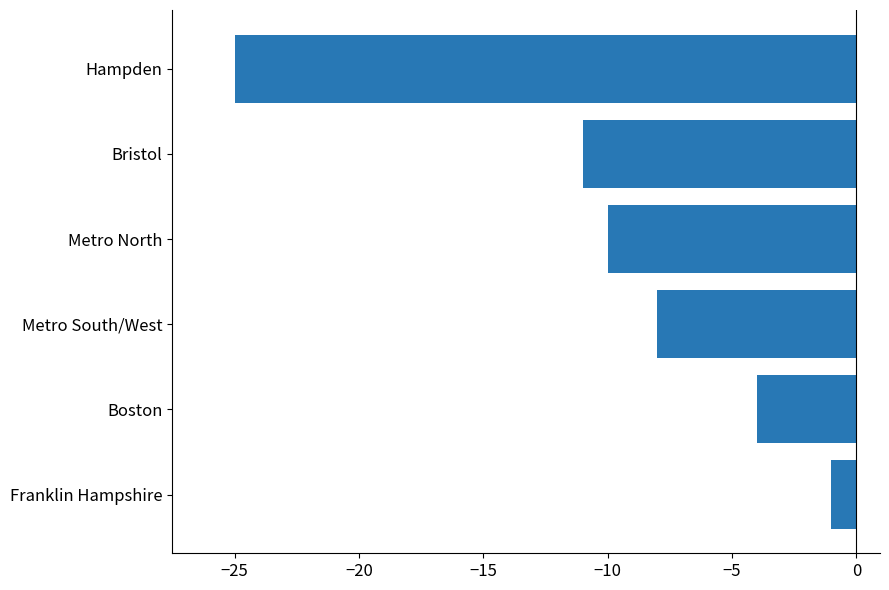

How many data points are above -8?

2